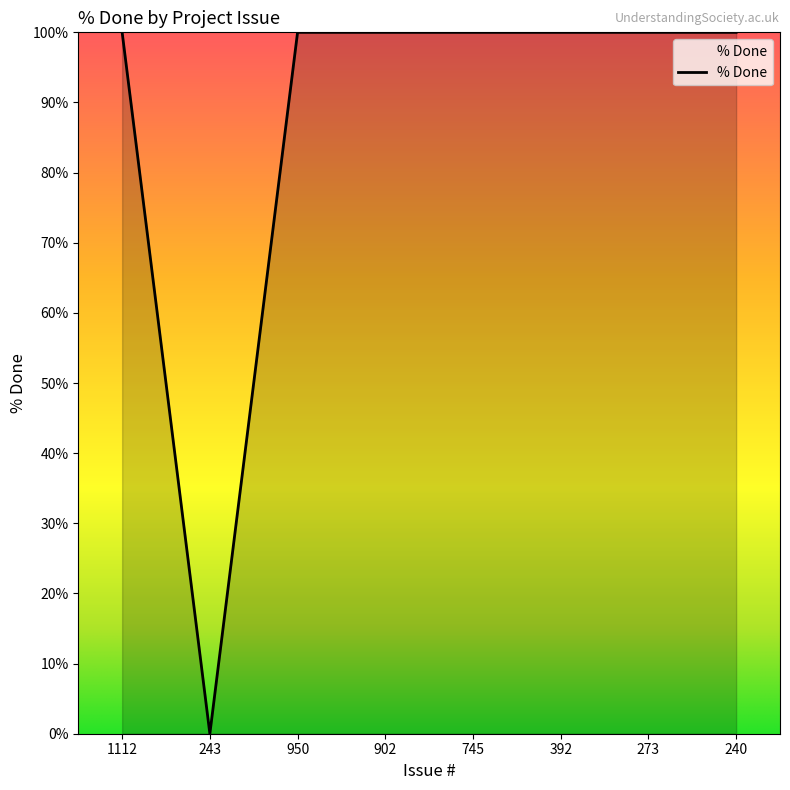

The chart shows a value of 100 at 745. True or false?

True